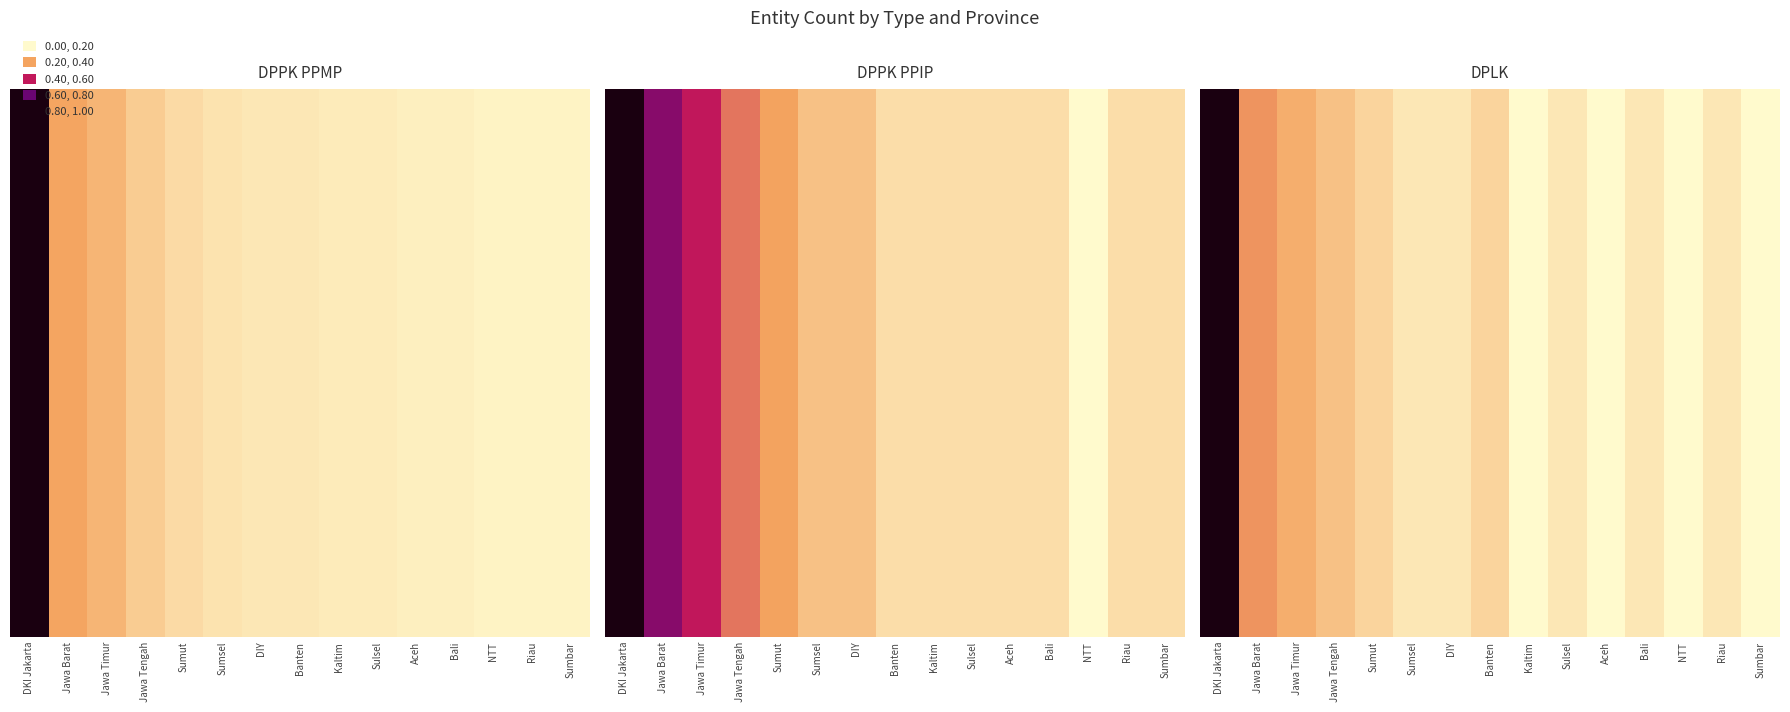

Reading right to left, extract all data points from this chart.

0.0	0.1	0.0	0.1	0.0	0.1	0.0	0.1	0.1	0.1	0.1	0.2	0.2	0.3	1.0